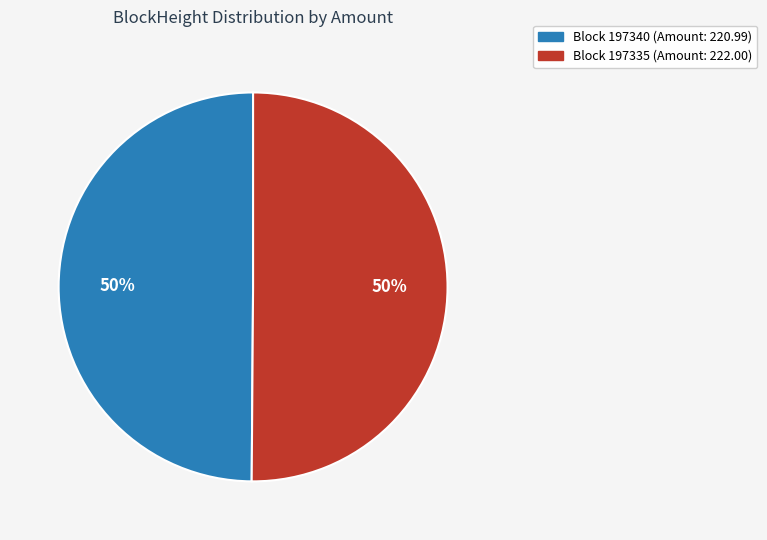

How many slices are in this pie chart?

2